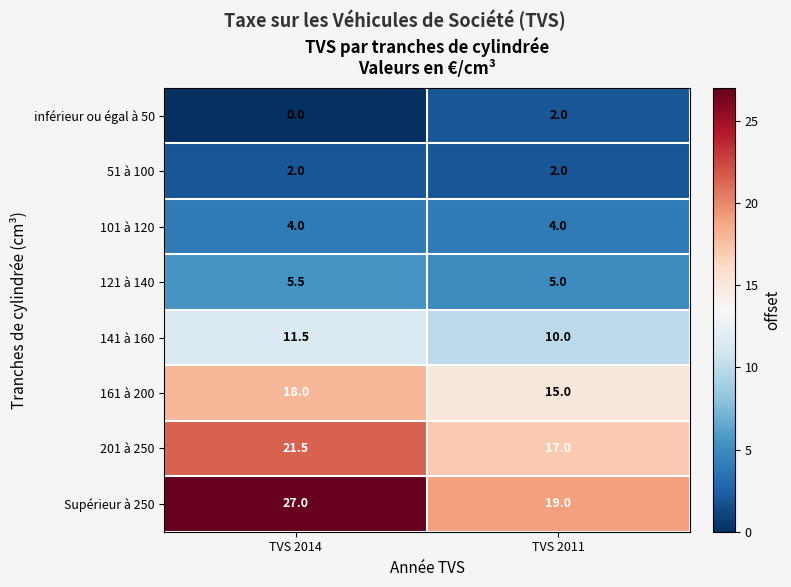

At which label is 161 à 200 closest to 16?

TVS 2011